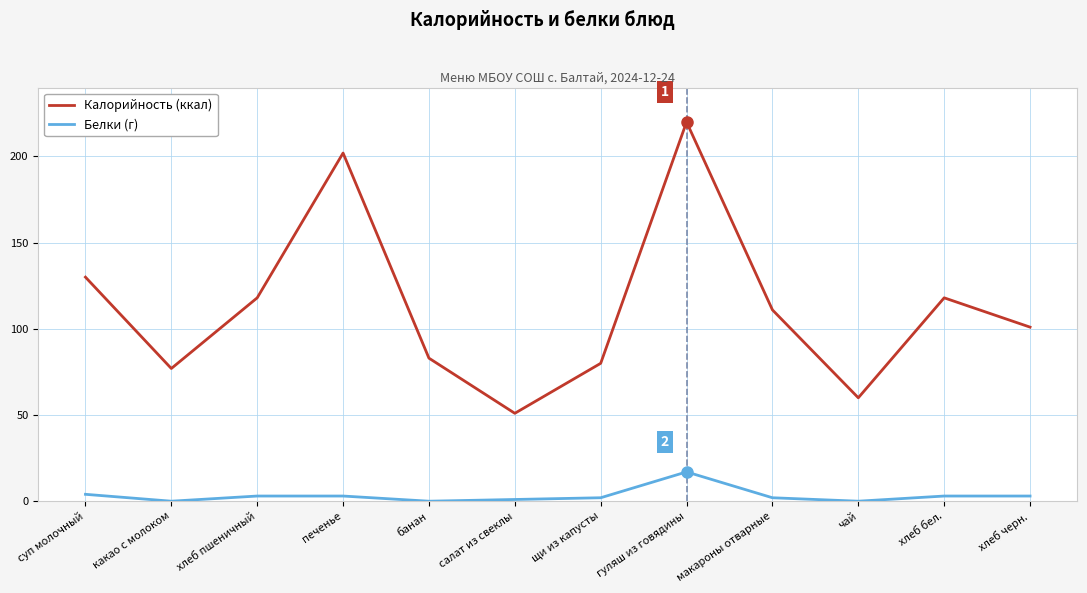

Is it true that Калорийность (ккал) equals 80 at щи из капусты?

True